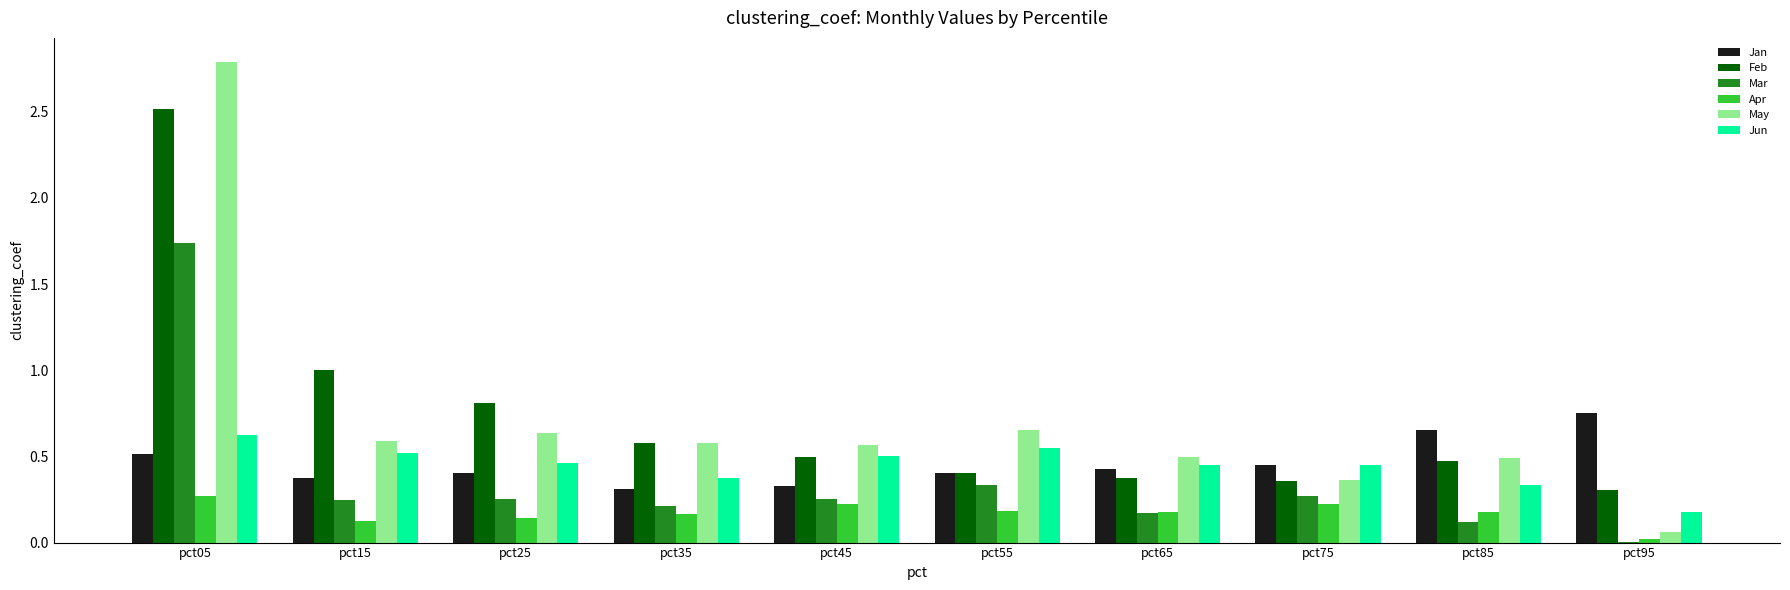

True or false: May has a value of 0.5 at pct65.

True